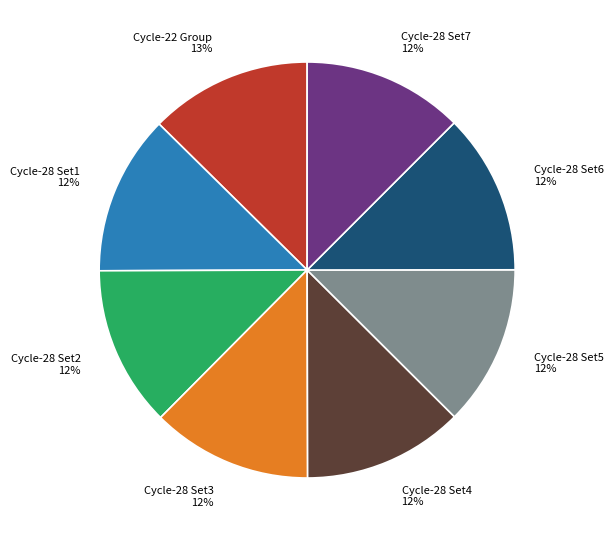

What is the ratio of the value at Cycle-28 Set7 to the value at Cycle-28 Set3?

1.0